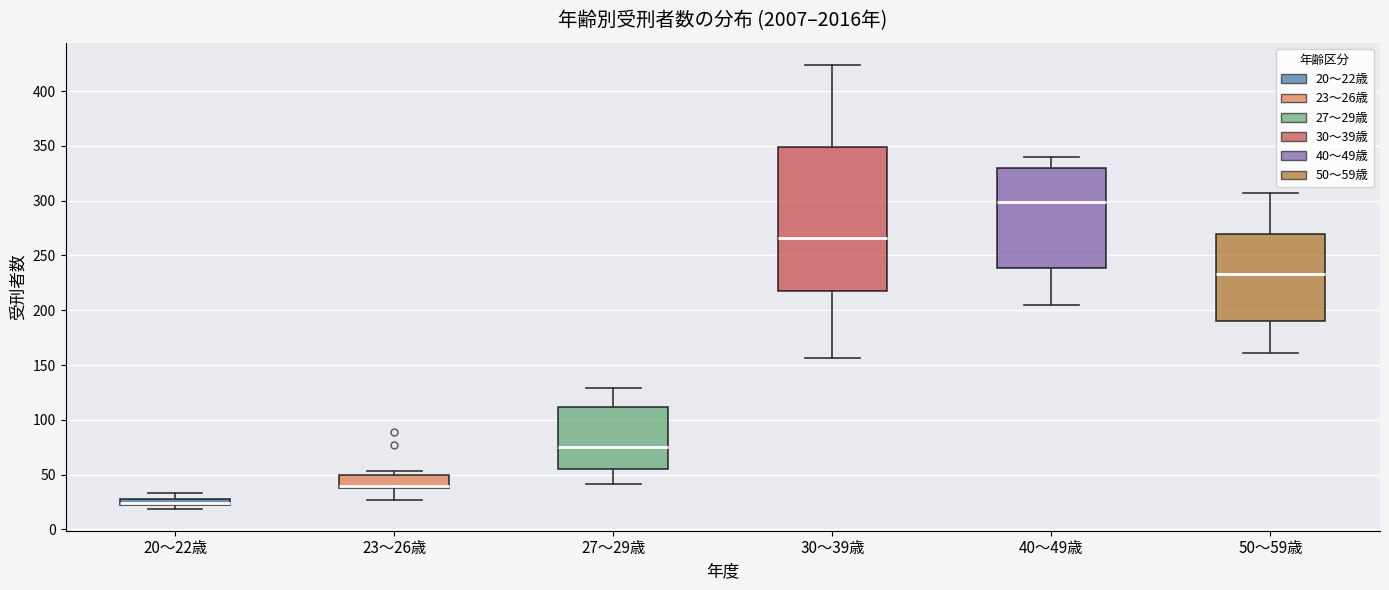

Where does the lower whisker of the box for 30～39歳 end on the y-axis? The values are not printed on the chart, so give them approximately, as read against the axis.

155